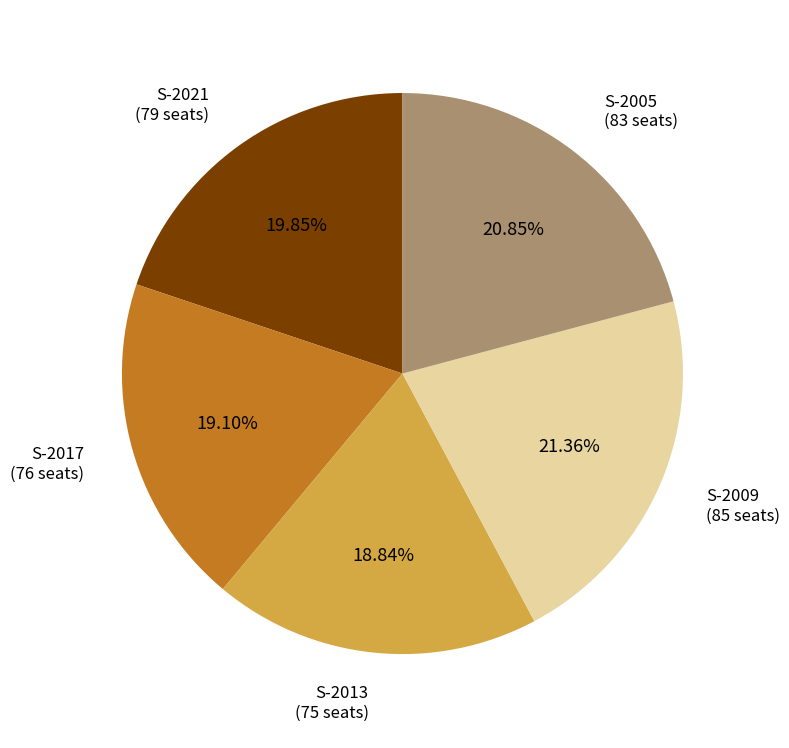

Is there any slice that represents more than half of the pie?

No